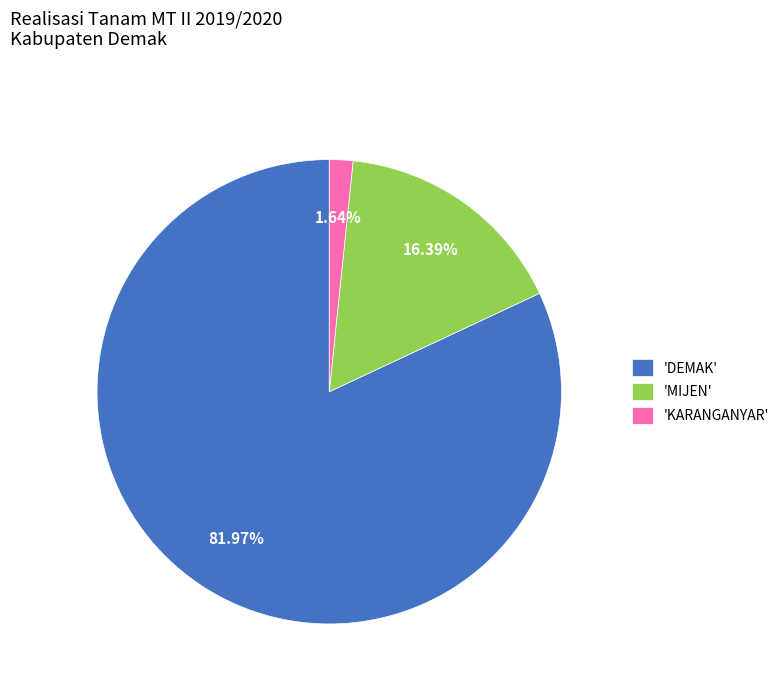

Rank the categories by value from lowest to highest.

'KARANGANYAR', 'MIJEN', 'DEMAK'